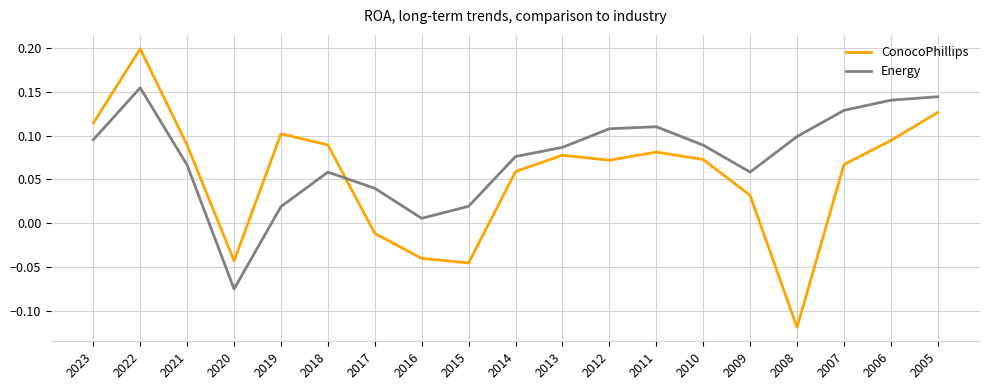

How many interior local valleys does the ConocoPhillips series have?

4